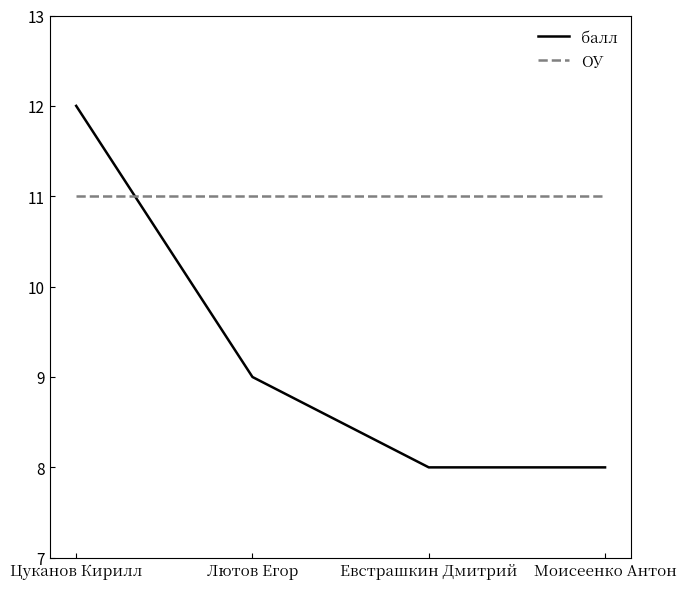

At which label does балл reach its peak?

Цуканов Кирилл